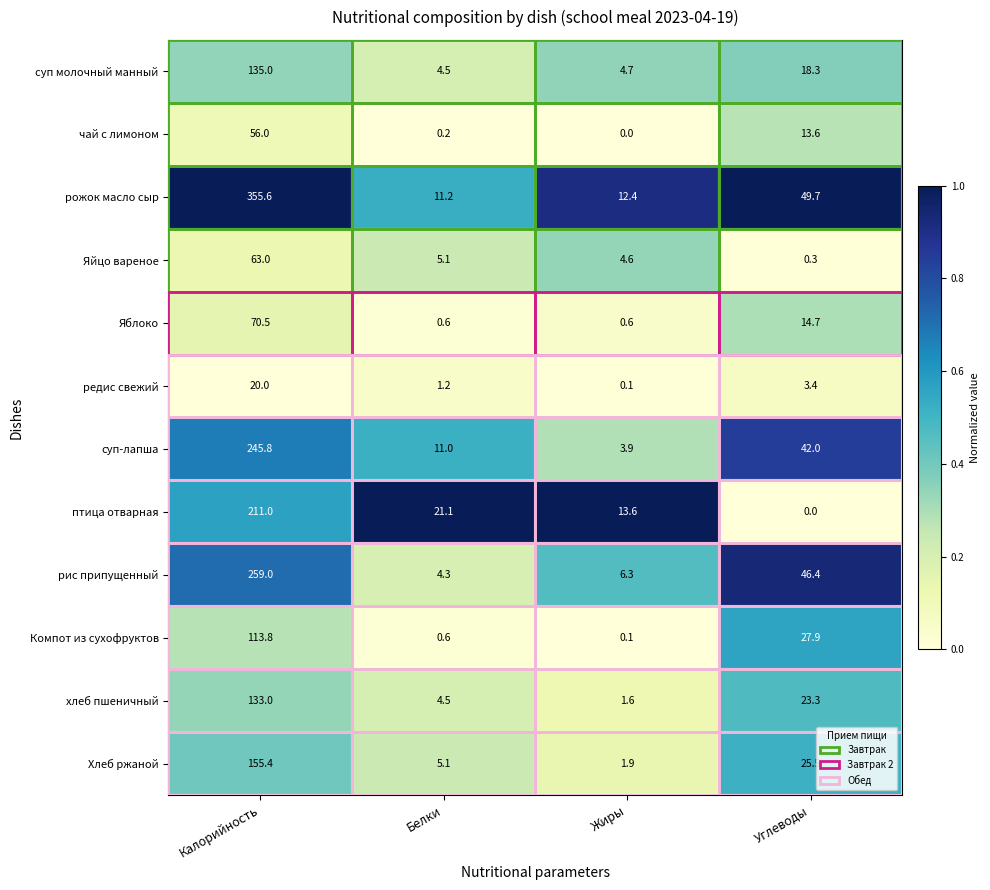

What is the highest value of the суп молочный манный series?

135.0